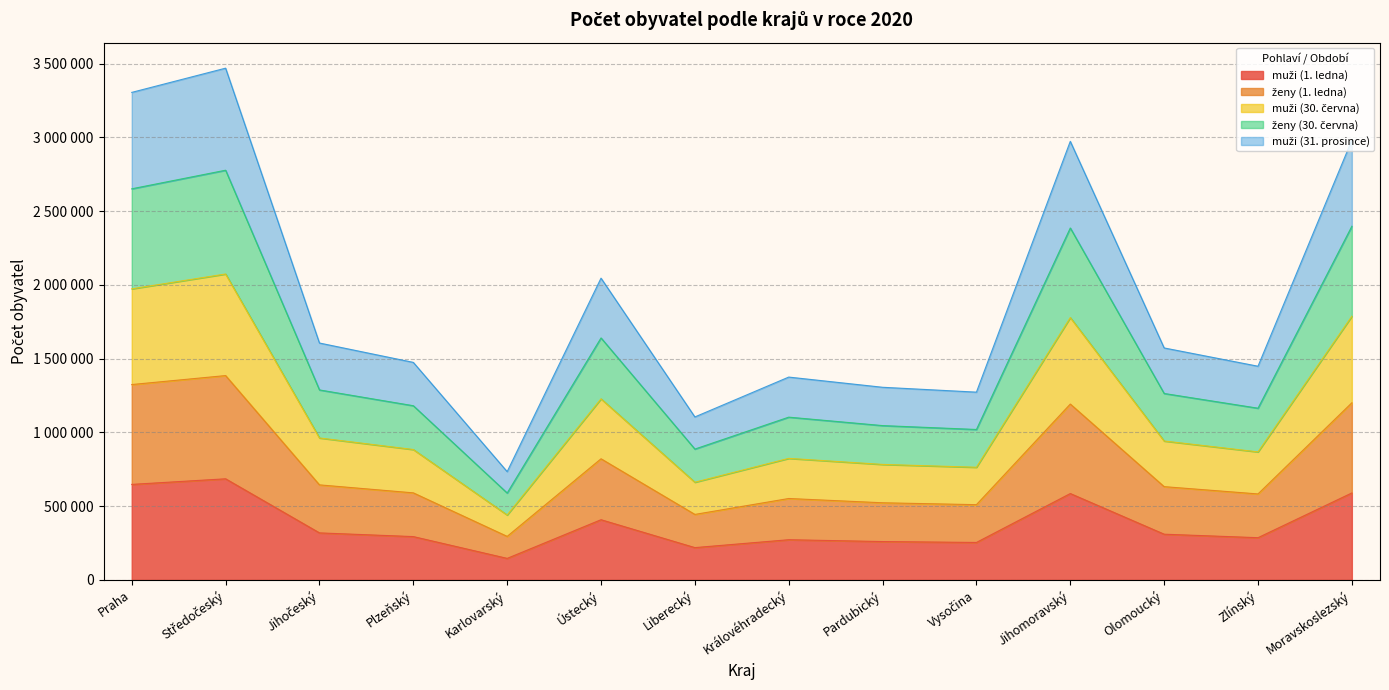

List the labels in order of ženy (30. června) value, smallest first.

Karlovarský, Liberecký, Vysočina, Pardubický, Královéhradecký, Zlínský, Plzeňský, Olomoucký, Jihočeský, Ústecký, Jihomoravský, Moravskoslezský, Praha, Středočeský